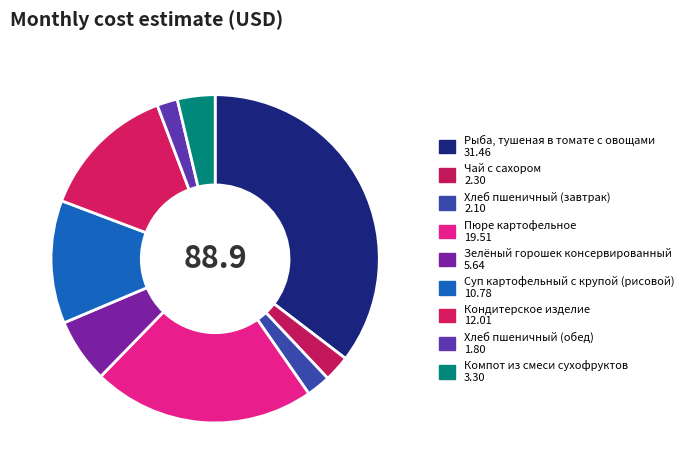

How many segments does this pie chart have?

9